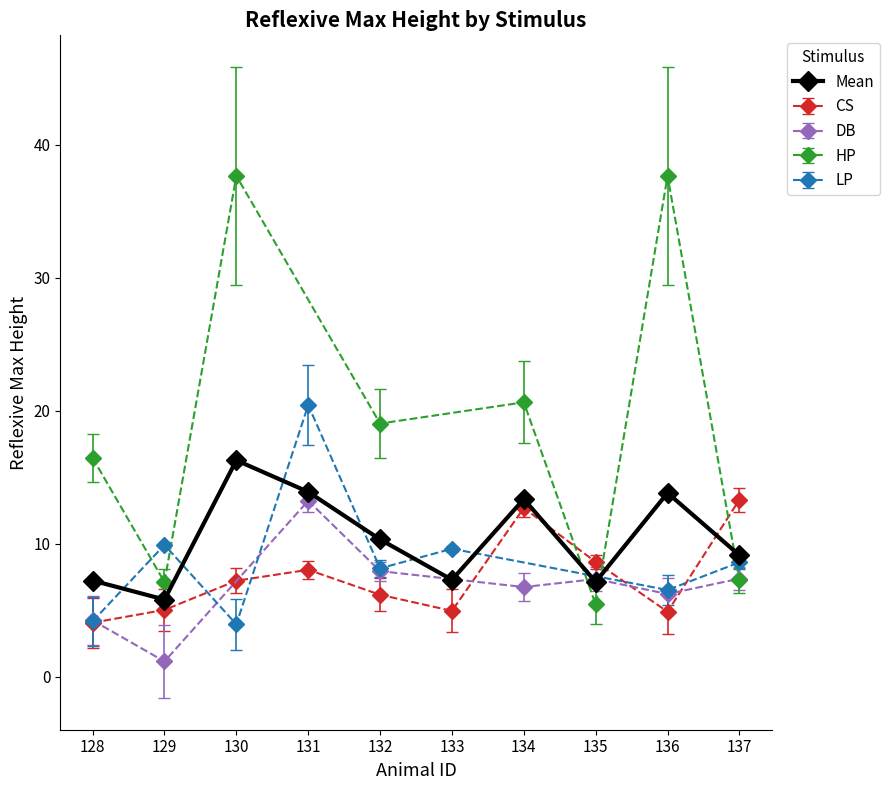

What is the difference between the maximum and second lowest values?

9.1